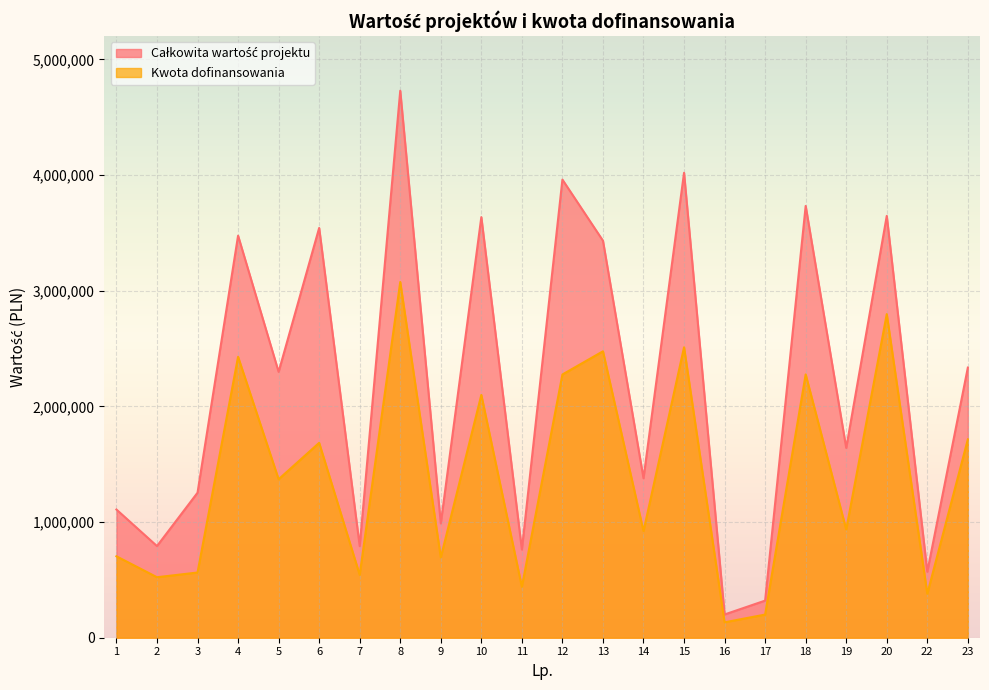

The Kwota dofinansowania series shows 280808.5 at 7. True or false?

False